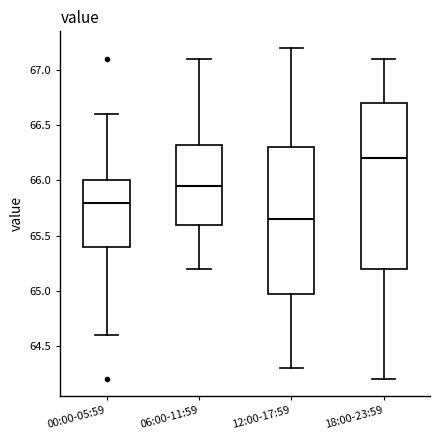

Where does the lower whisker of the box for 12:00-17:59 end on the y-axis? The values are not printed on the chart, so give them approximately, as read against the axis.

64.30